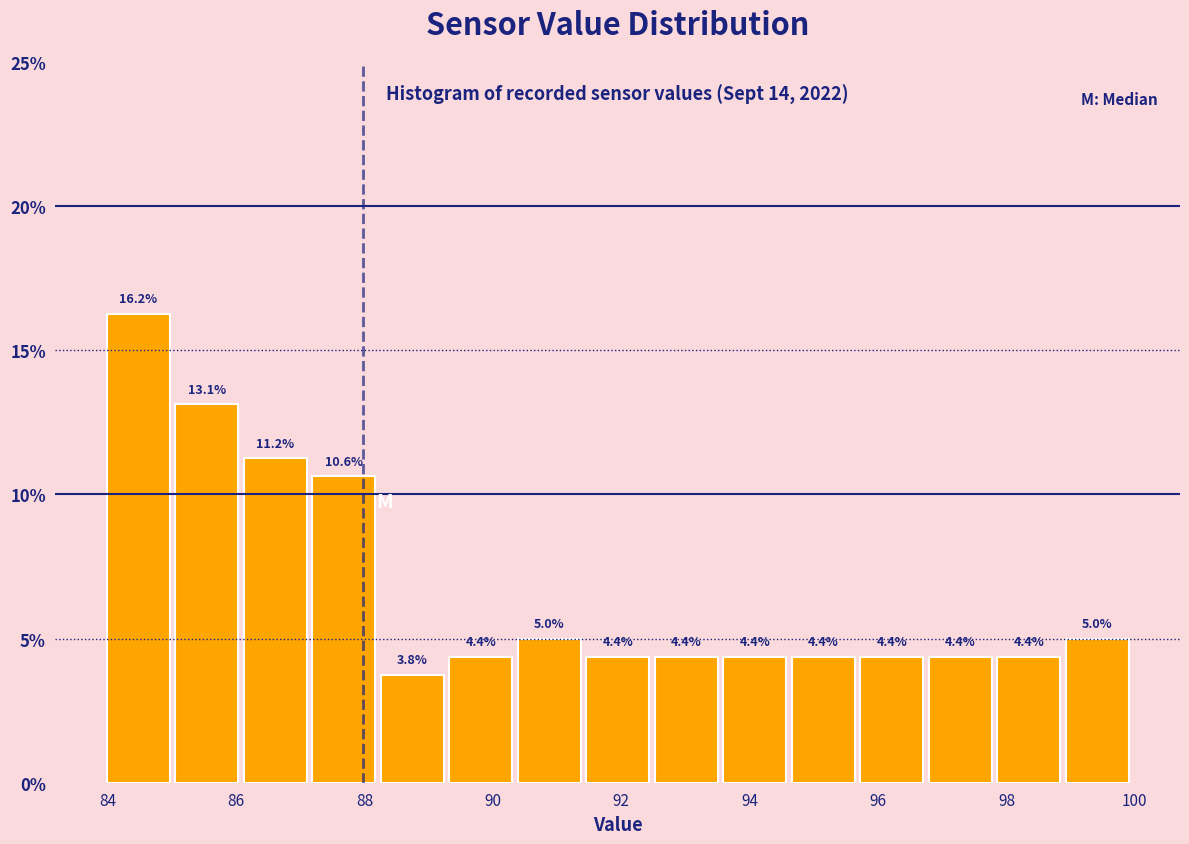

Which range on the x-axis has the tallest bar?

84.0 to 85.0